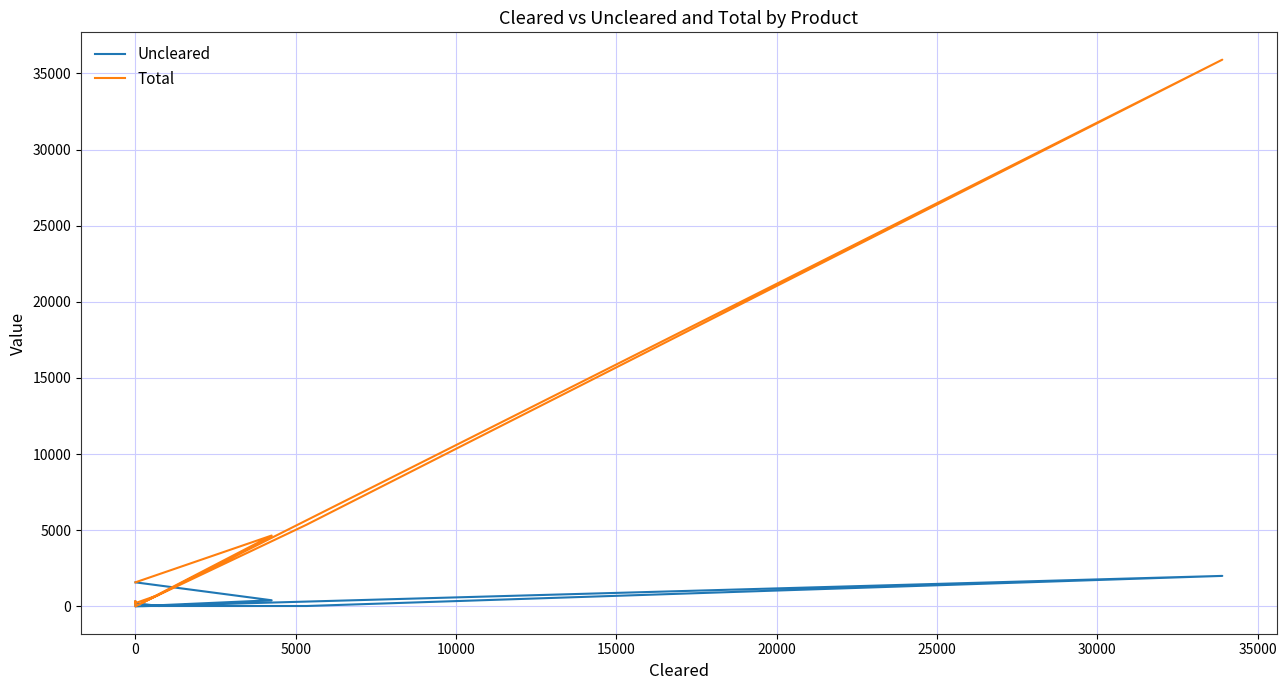

How many data points does each series have?

9